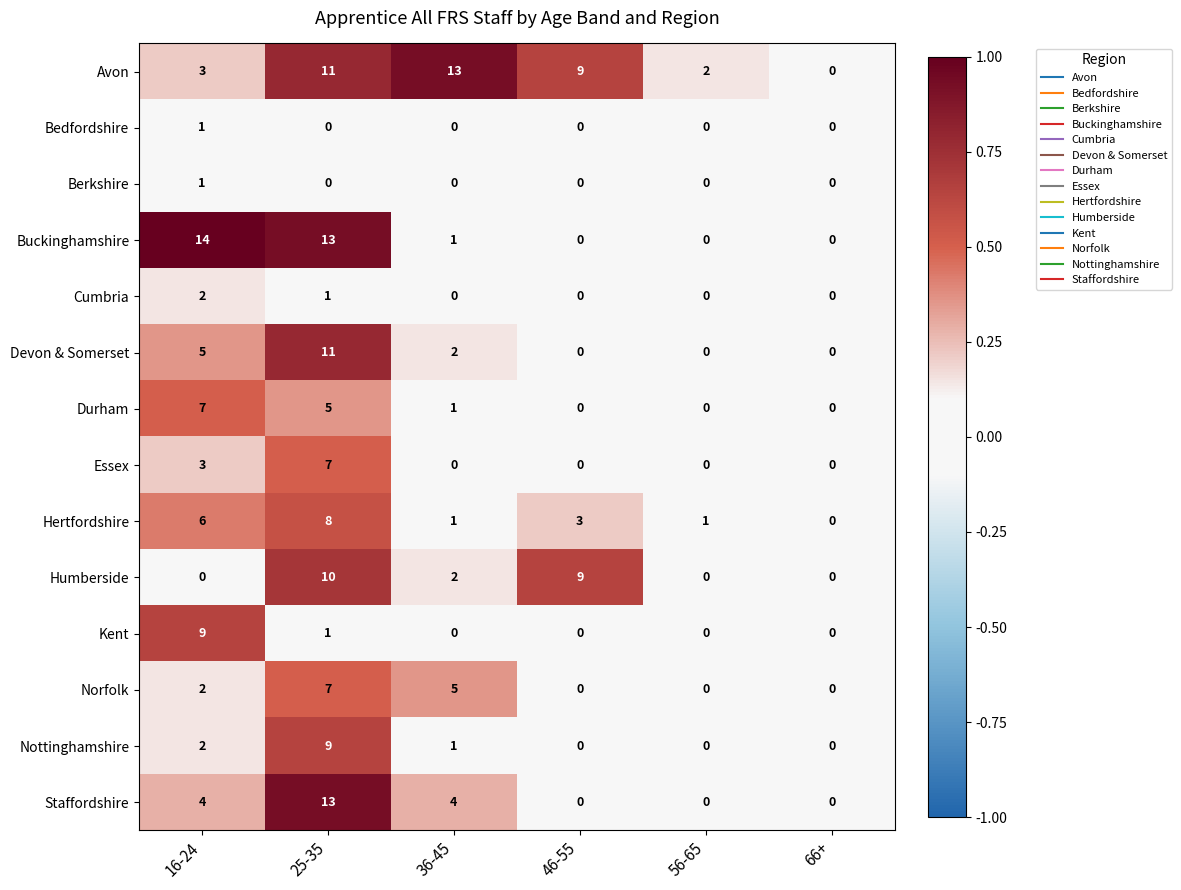

What is the average value of the Buckinghamshire series?

5